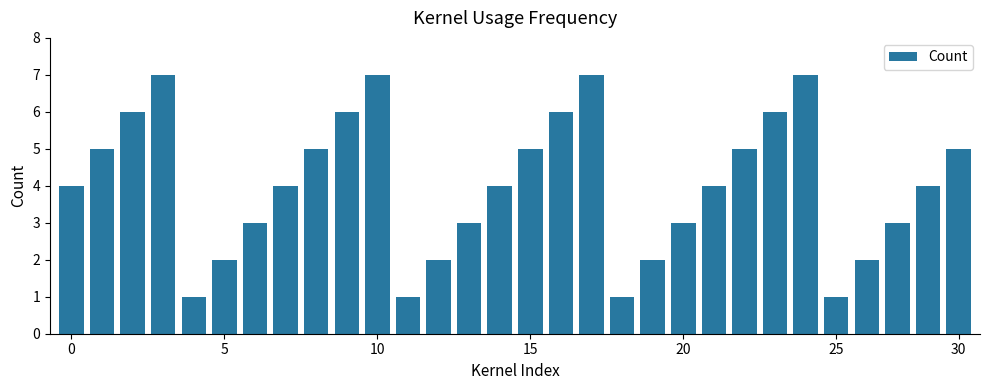

Are the bars horizontal?

No